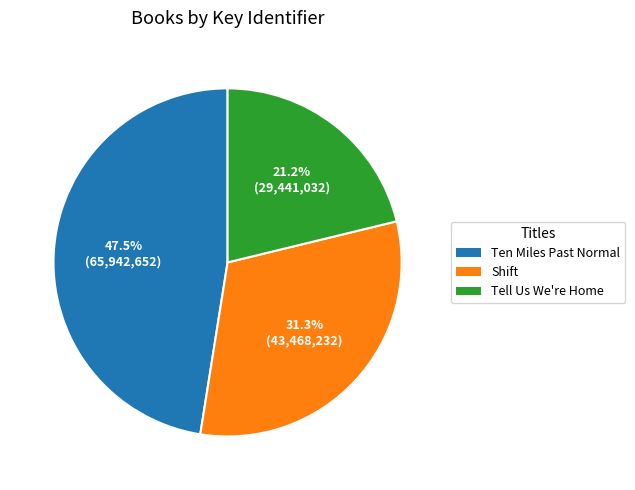

Rank the categories by value from lowest to highest.

Tell Us We're Home, Shift, Ten Miles Past Normal